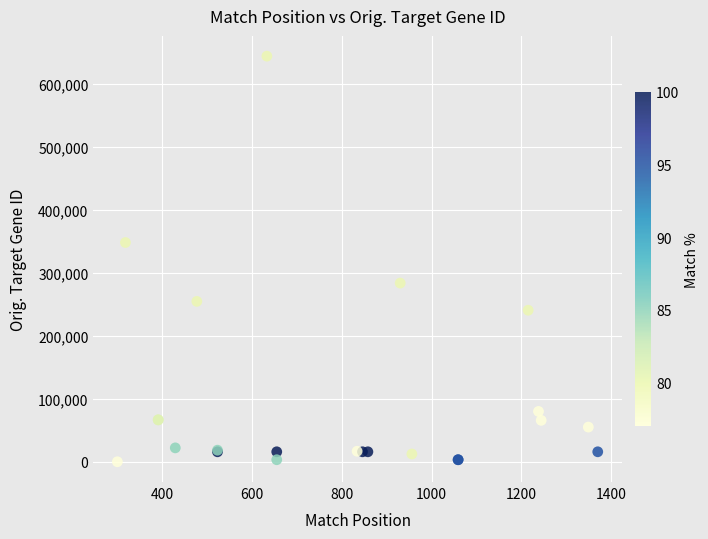

What Y value in the scatter plot is closest to 322200?

348303